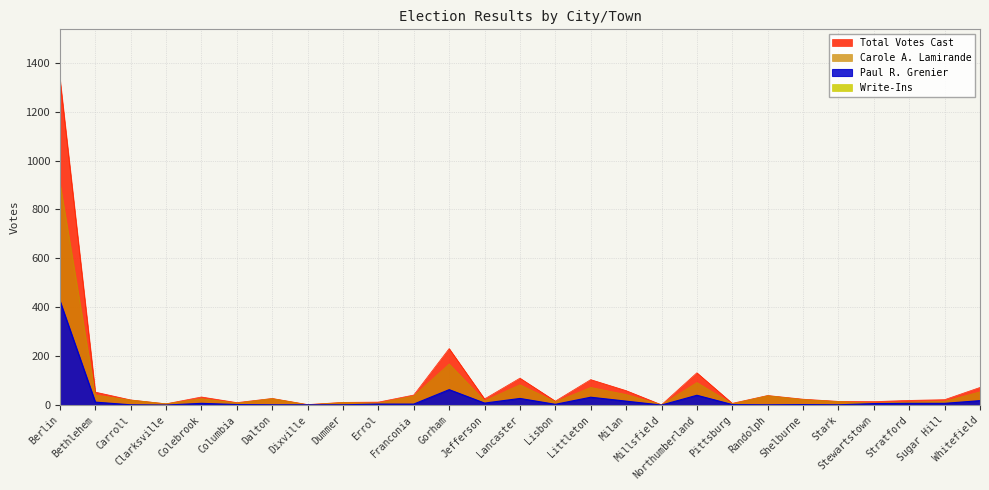

Which series changed the most between Littleton and Pittsburg?

Total Votes Cast